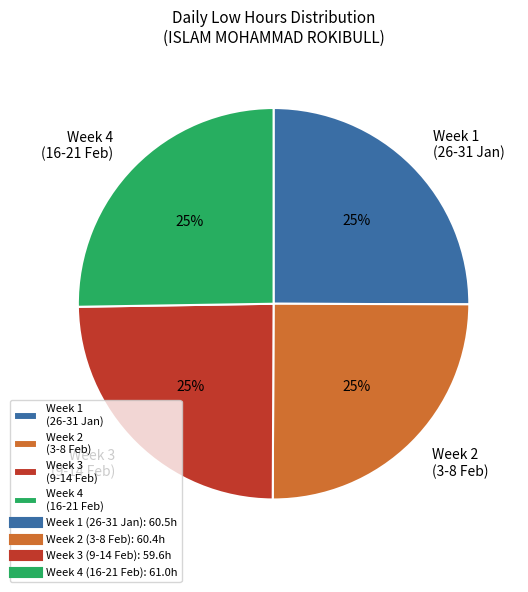

What is the ratio of the value at Week 3 (9-14 Feb) to the value at Week 4 (16-21 Feb)?

1.0